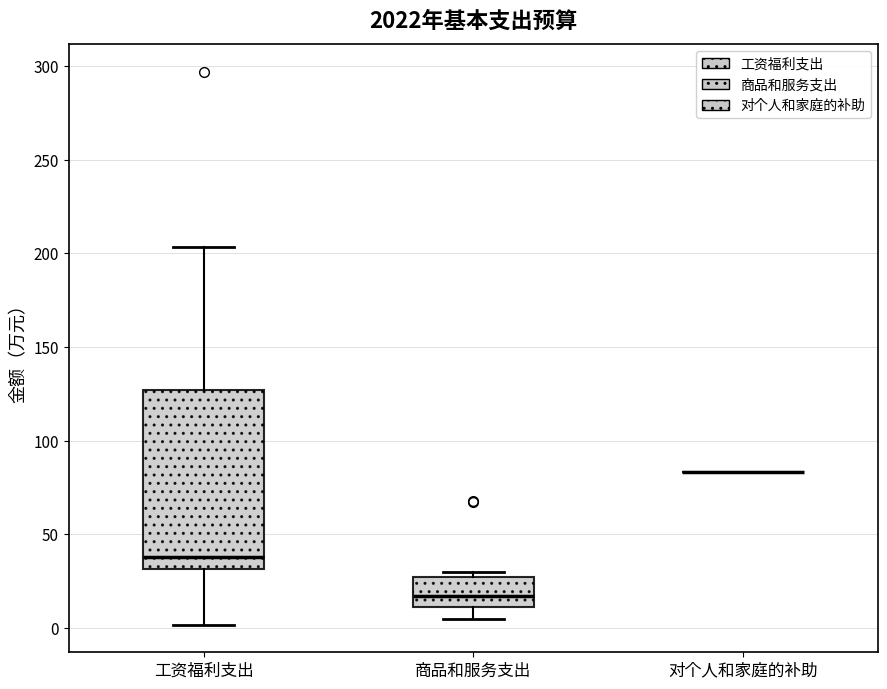

Where is the upper edge of the box for 商品和服务支出 on the y-axis? The values are not printed on the chart, so give them approximately, as read against the axis.

25